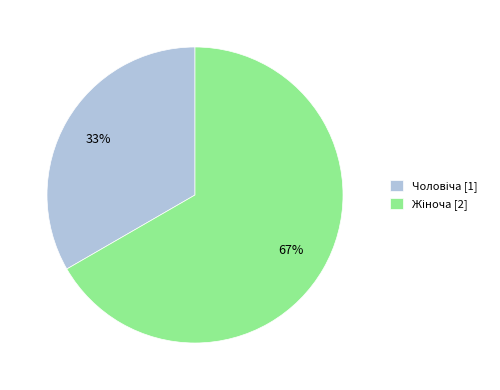

To the nearest percent, what is the average slice percentage?

50%